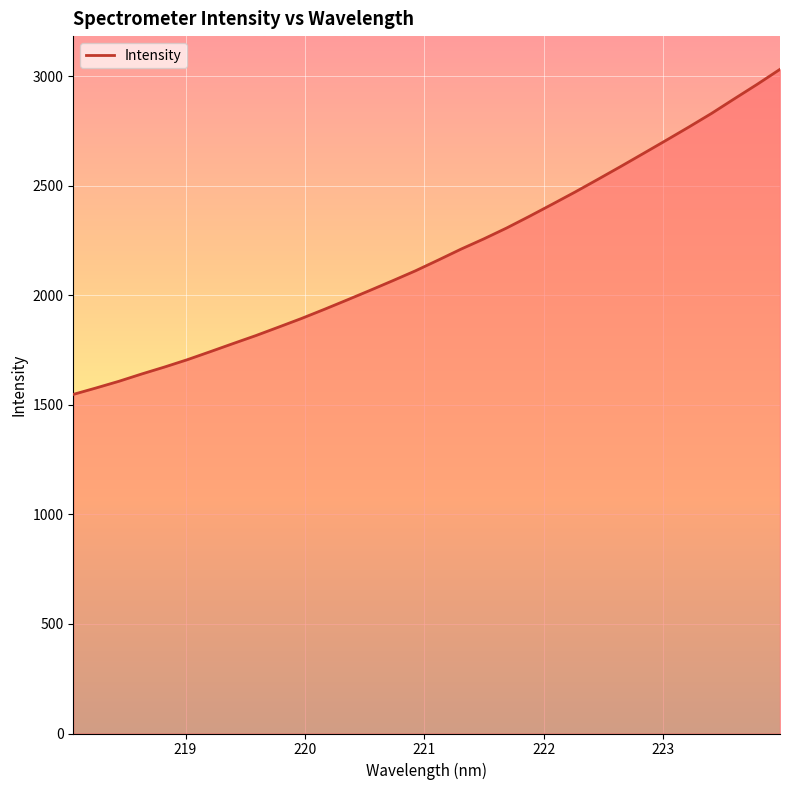

What is the greatest value displayed?

3032.7